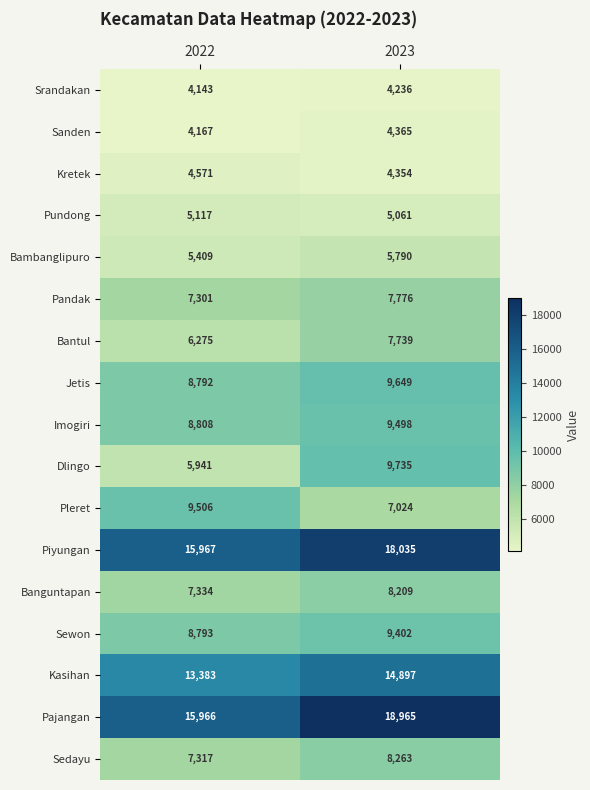

The value of Imogiri at 2022 is 8808. True or false?

True